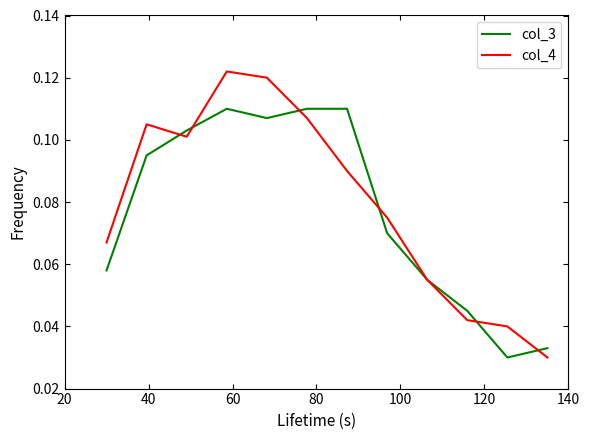

List the series in order of their peak value, lowest first.

col_3, col_4